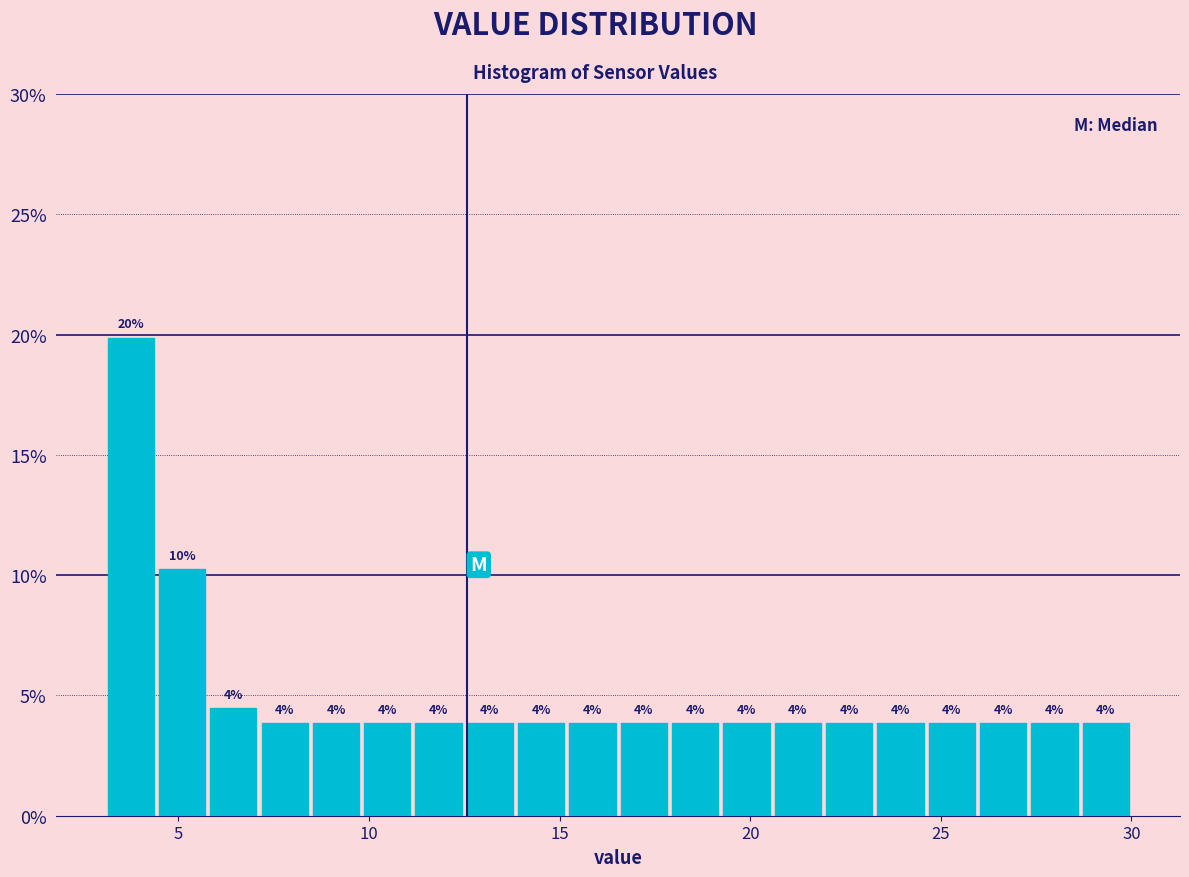

Around what value on the x-axis is the tallest bar? Give the approximate position of its centre, as read against the axis.

4.0